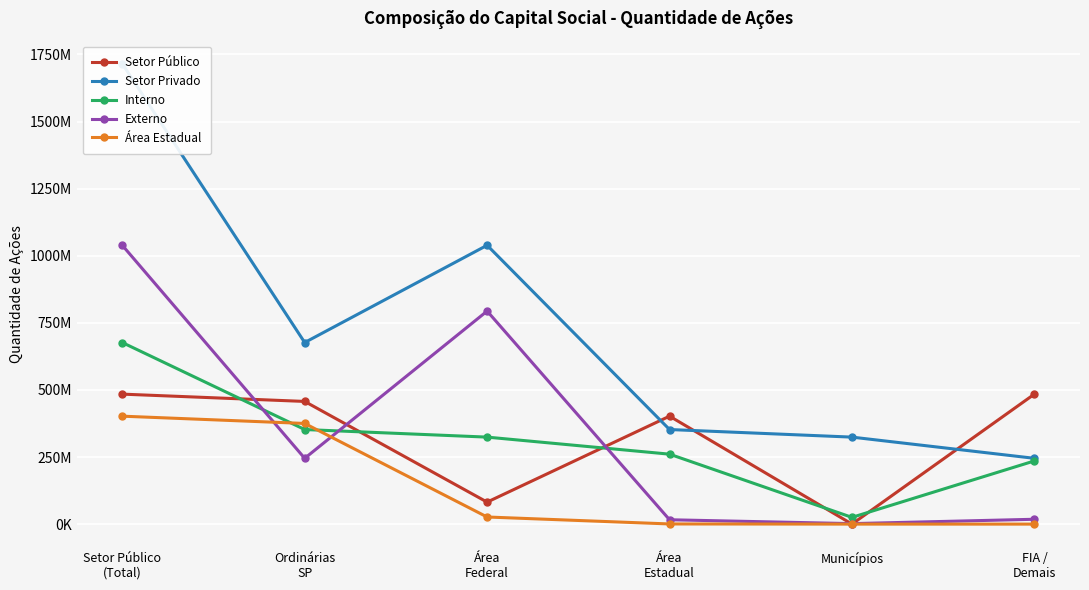

What are all the series names shown in the legend?

Setor Público, Setor Privado, Interno, Externo, Área Estadual